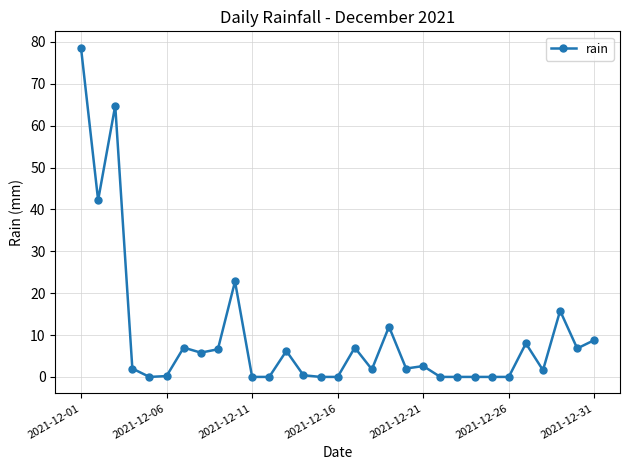

True or false: the data has more than 0 interior local peaks.

True